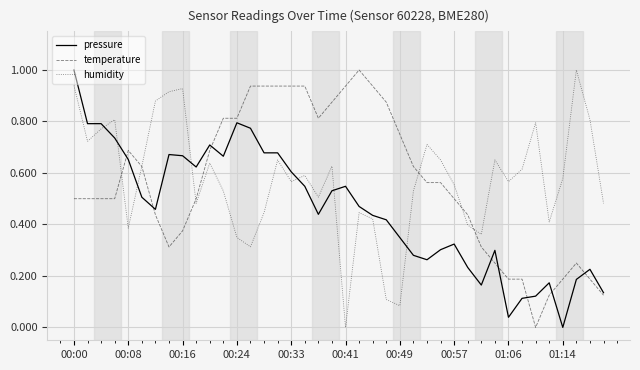

Which series ends up on top after the final intersection of pressure and humidity?

humidity